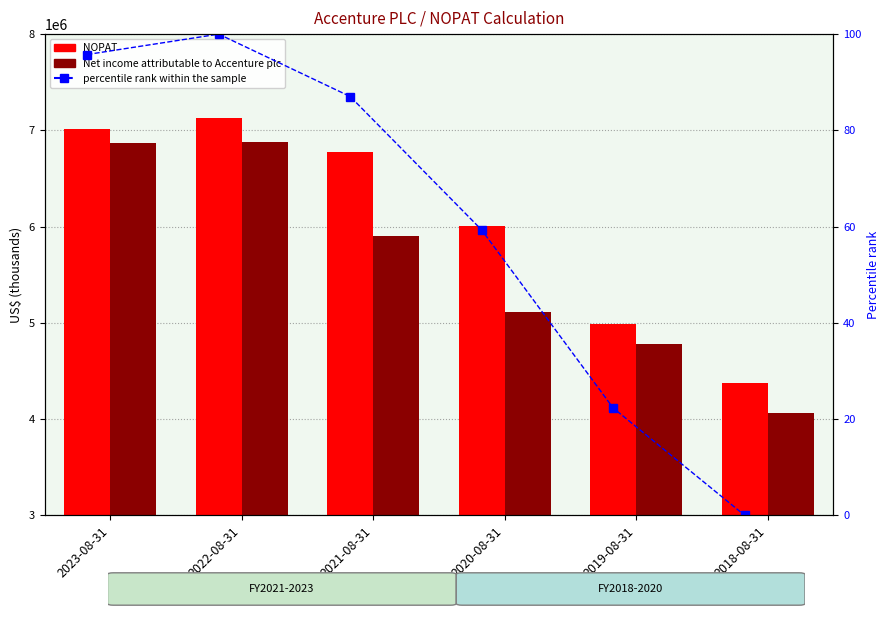

What is the sum of all Net income attributable to Accenture plc values?

33602393.0